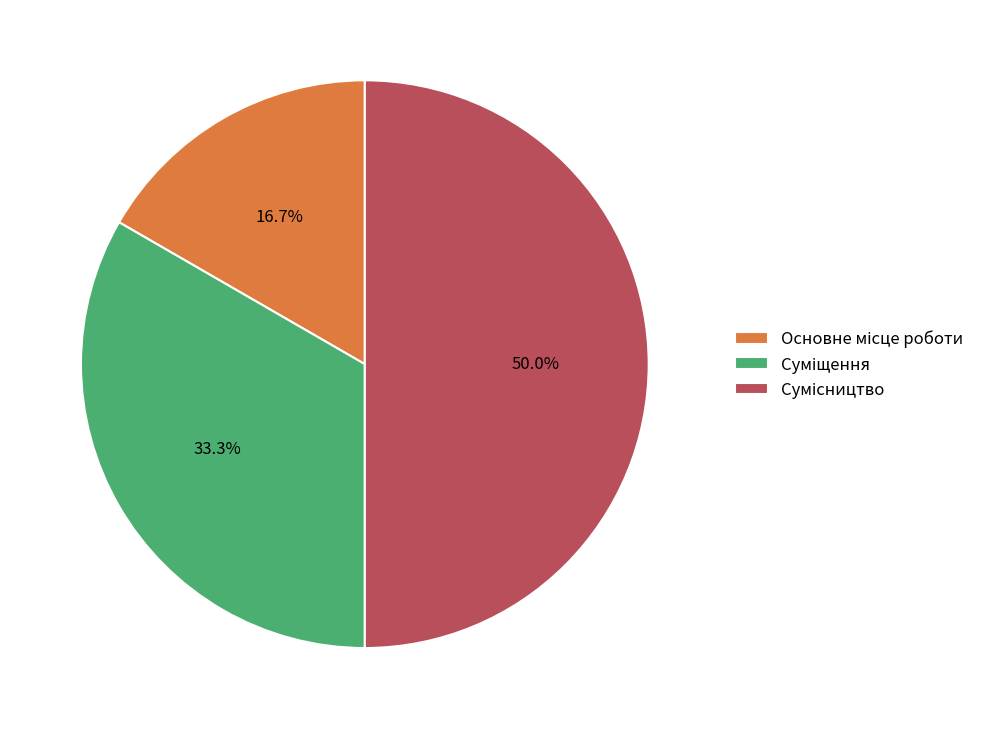

To the nearest percent, what portion does Сумісництво represent?

50%